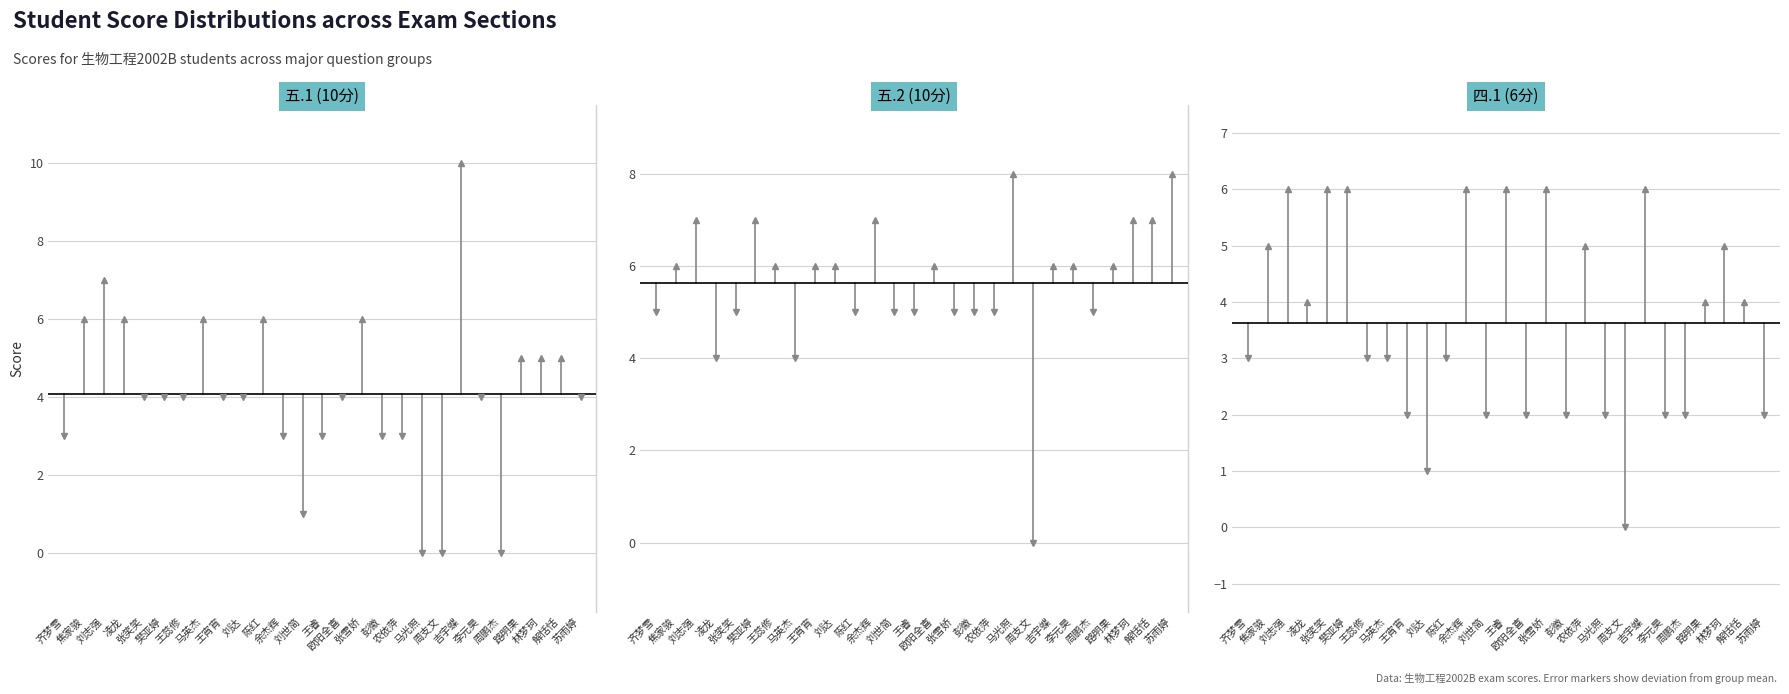

Which series has the largest range (max minus min)?

五.1(10分)